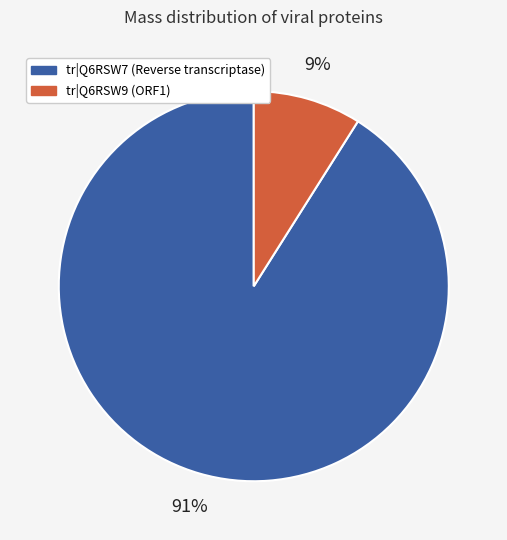

To the nearest percent, what is the difference between the largest and smallest slice percentages?

82%